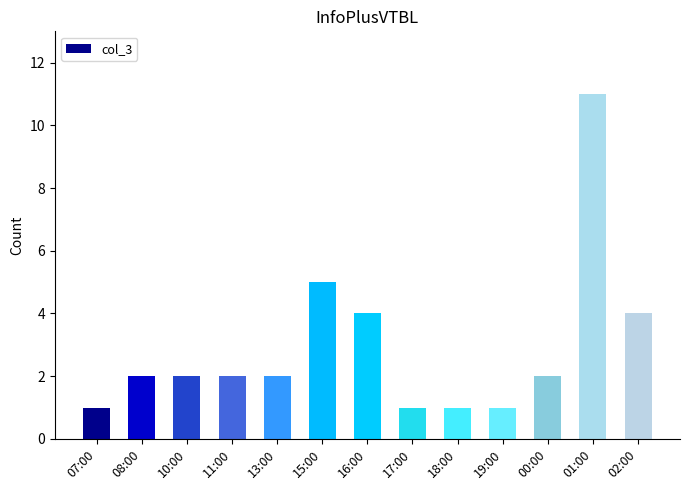

Reading left to right, extract all data points from this chart.

07:00=1	08:00=2	10:00=2	11:00=2	13:00=2	15:00=5	16:00=4	17:00=1	18:00=1	19:00=1	00:00=2	01:00=11	02:00=4